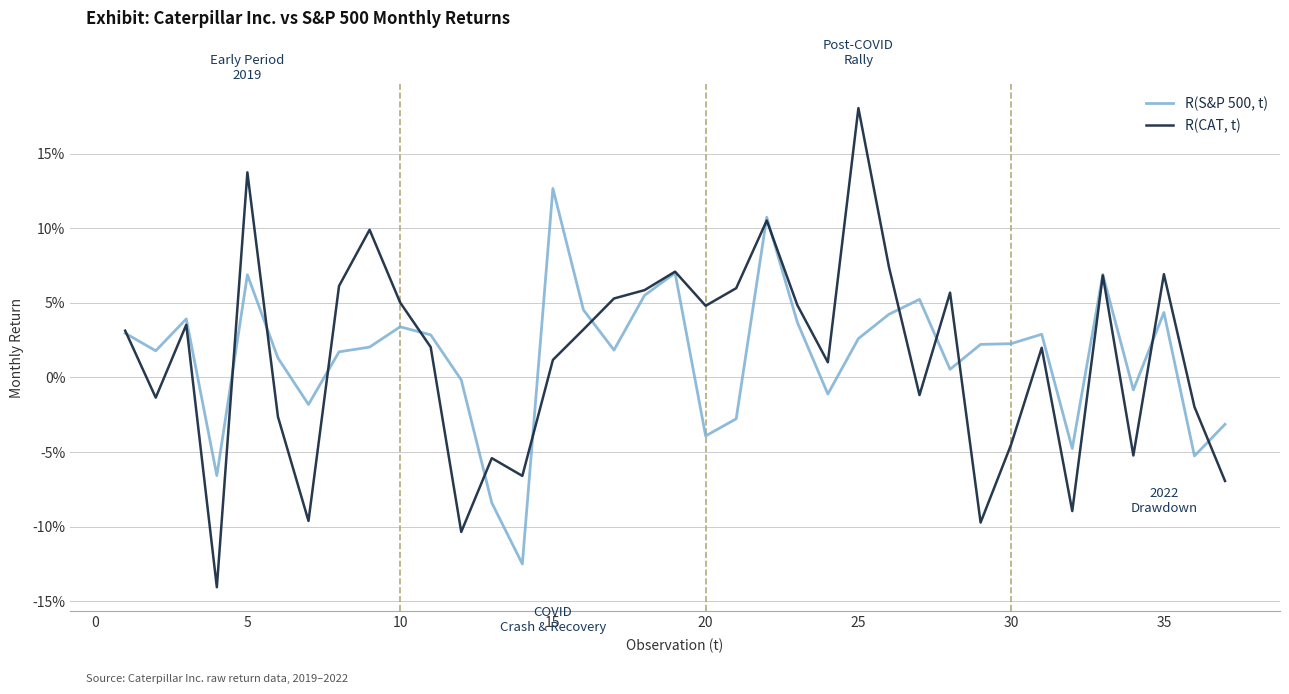

Does the chart display data point markers on the line(s)?

No